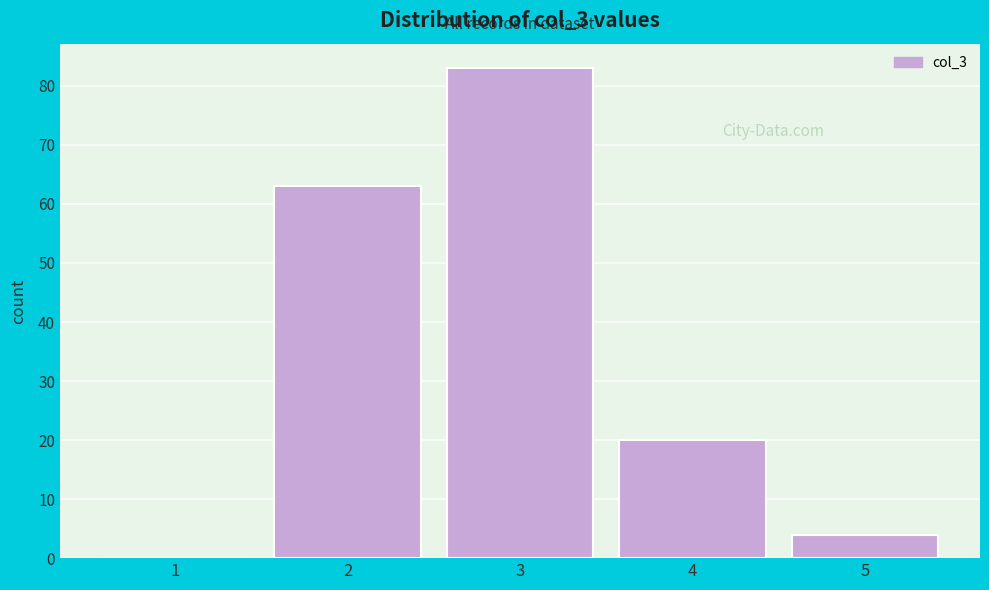

Reading left to right, transcribe all the data shown in this chart.

1=0	2=63	3=83	4=20	5=4